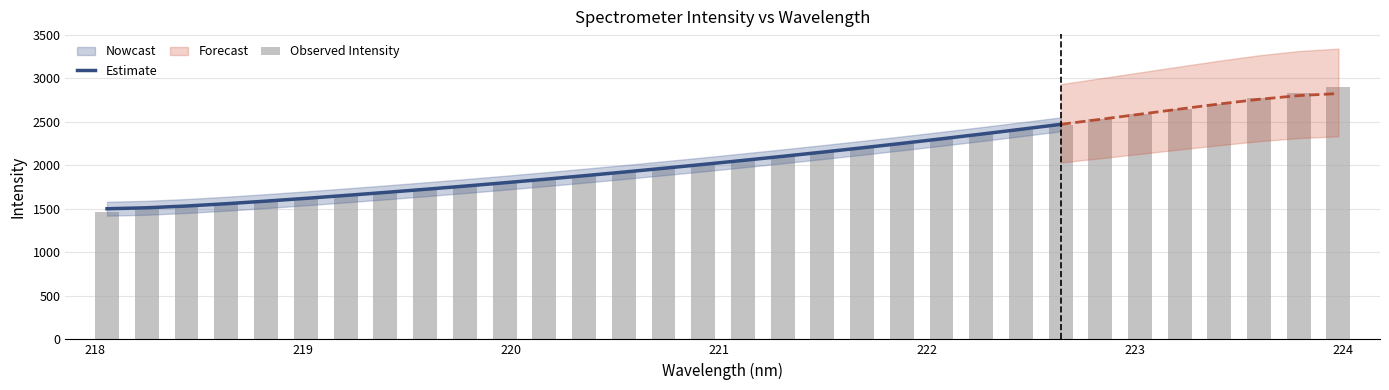

What position from the left is 224?

32